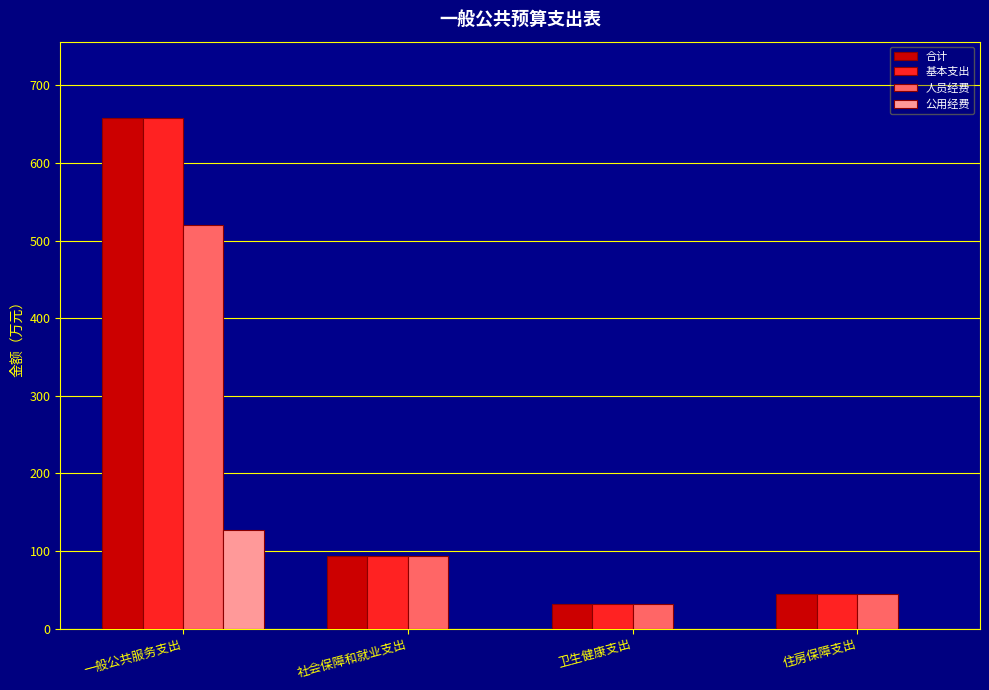

What is the difference between the 基本支出 values at 社会保障和就业支出 and 卫生健康支出?

62.0